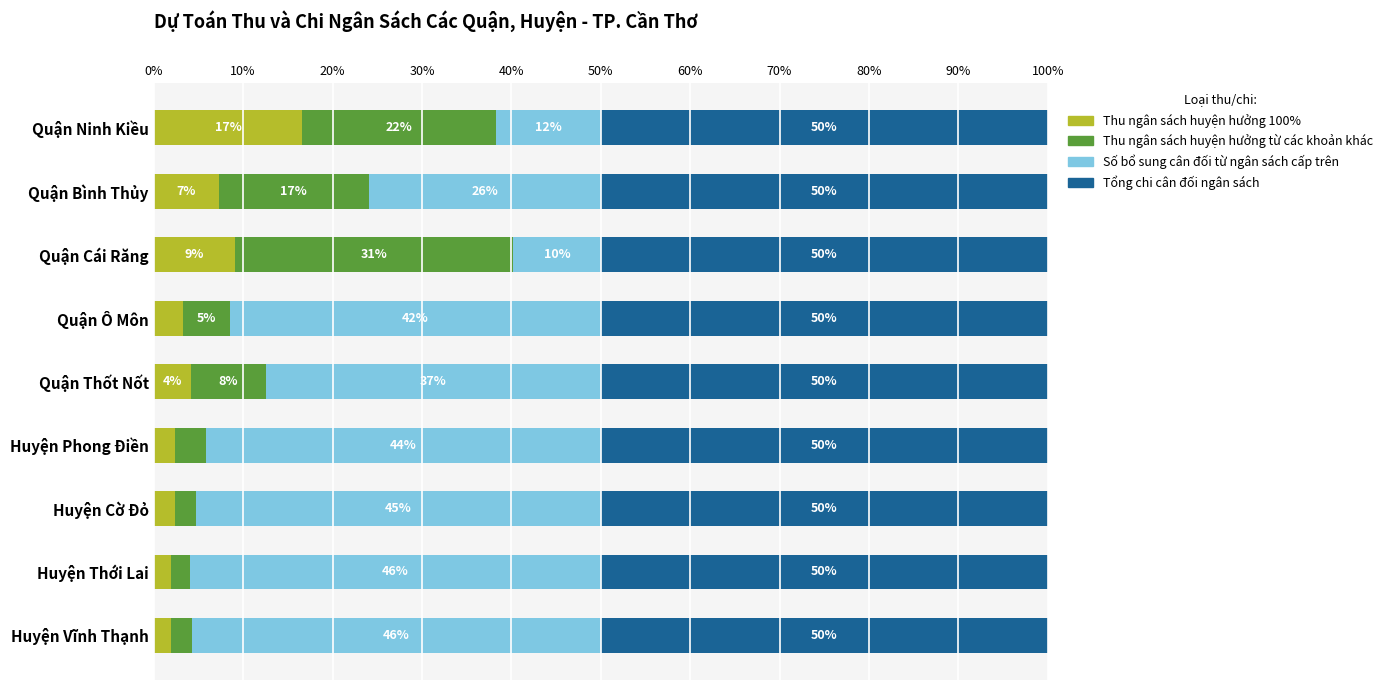

What is the total value across all series at Huyện Thới Lai?

100.0